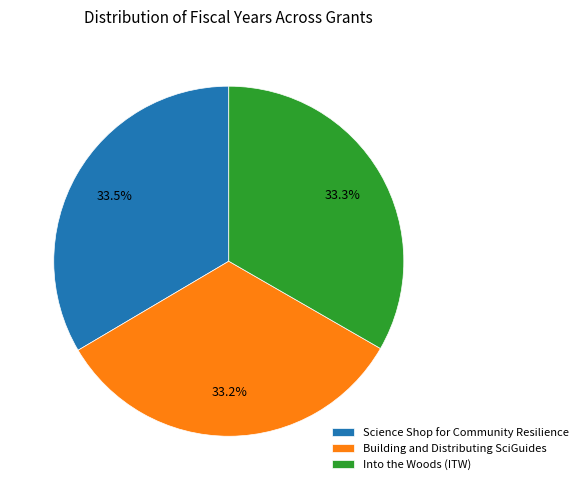

Approximately how many times larger is the value at Into the Woods (ITW) compared to Science Shop for Community Resilience?

1.0